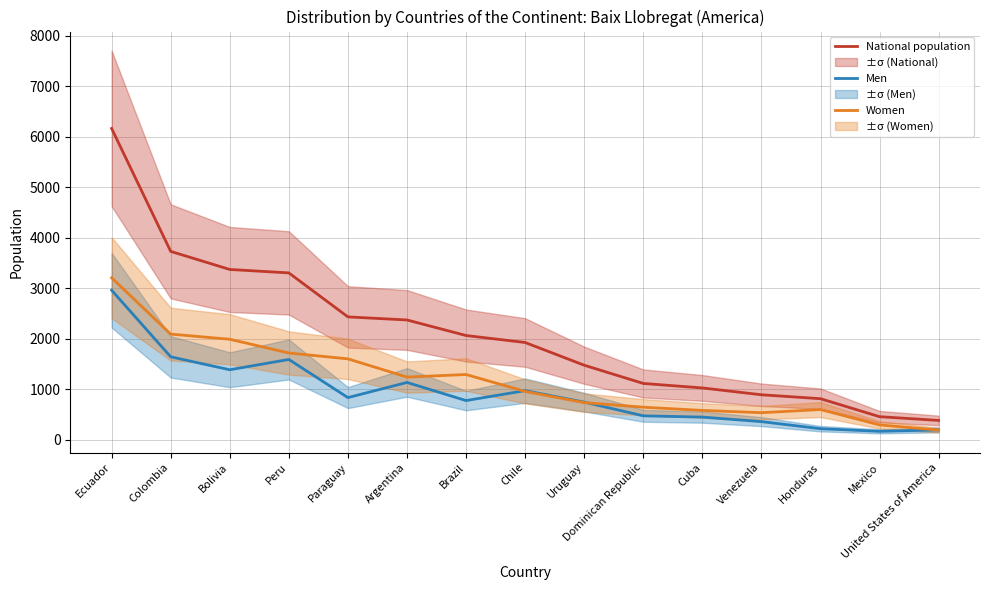

Where is Women nearest to the value 1695?

Peru